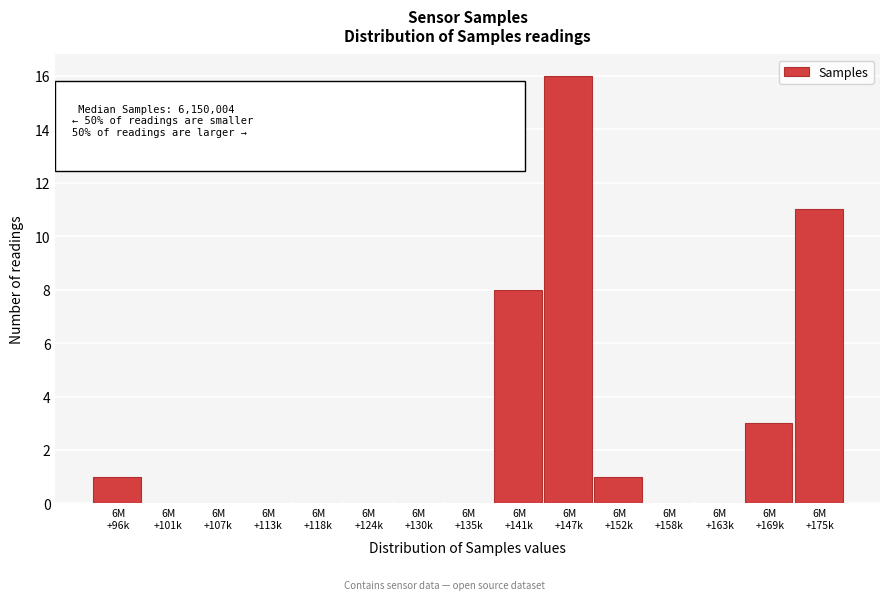

What is the sum of all values?

40